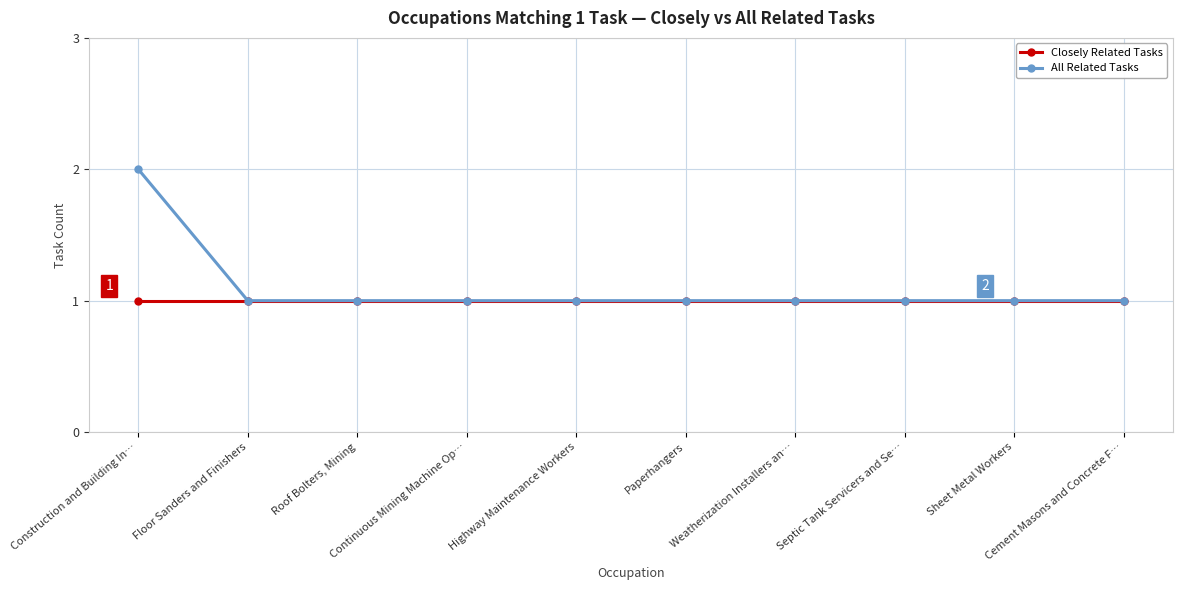

True or false: All Related Tasks has a value of 0 at Continuous Mining Machine Op….

False